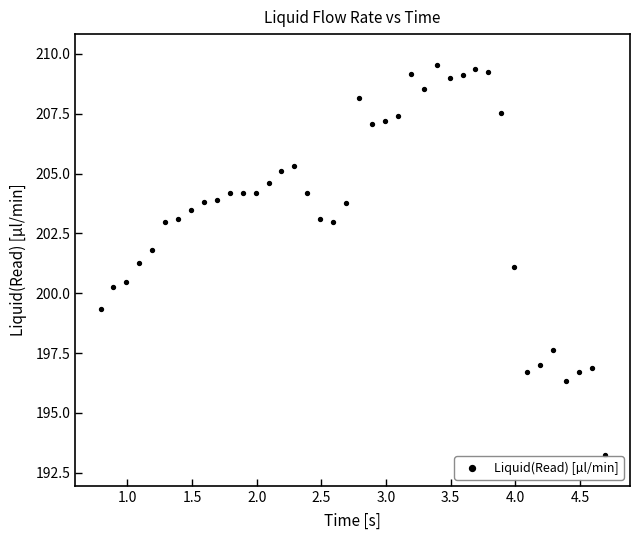

What is the range of Y values (max minus min)?

16.3